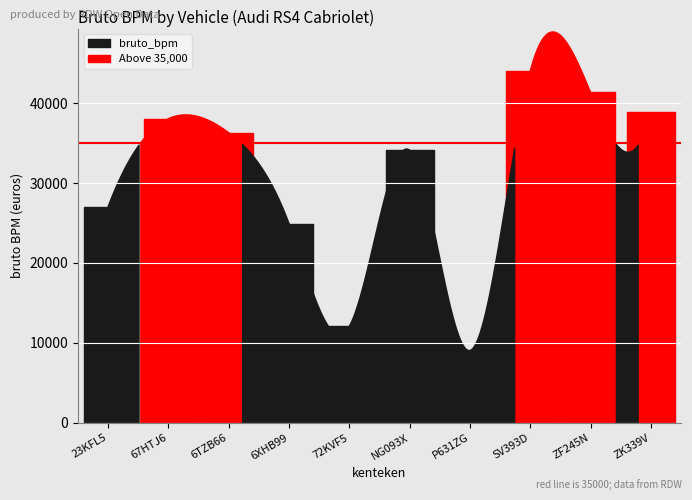

What is the label of the 5th point from the right?

NG093X